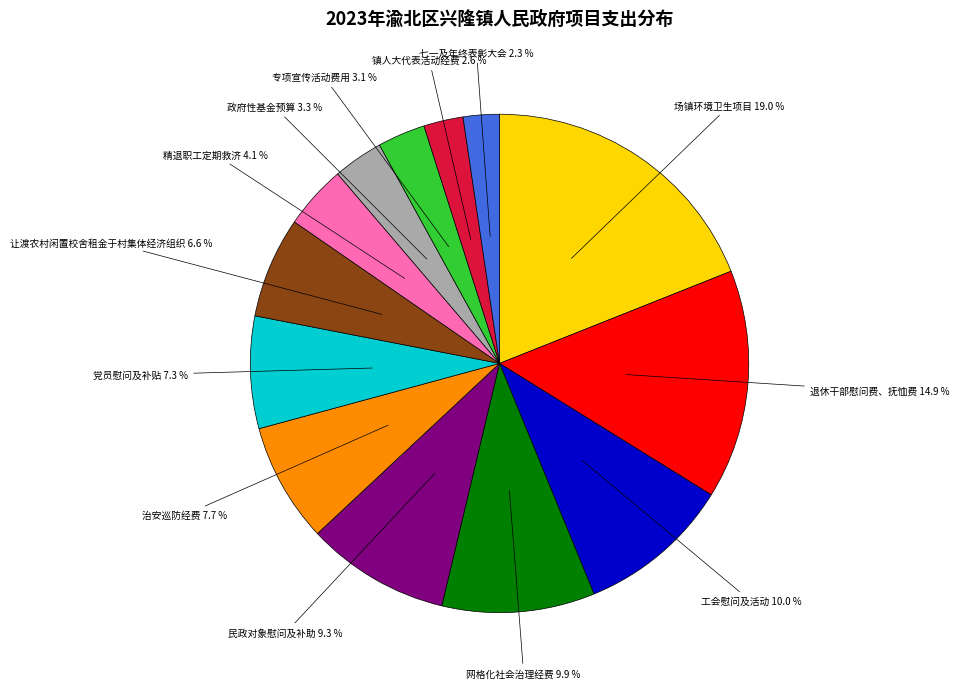

Approximately how many times larger is the value at 让渡农村闲置校舍租金于村集体经济组织 compared to 党员慰问及补贴?

0.9